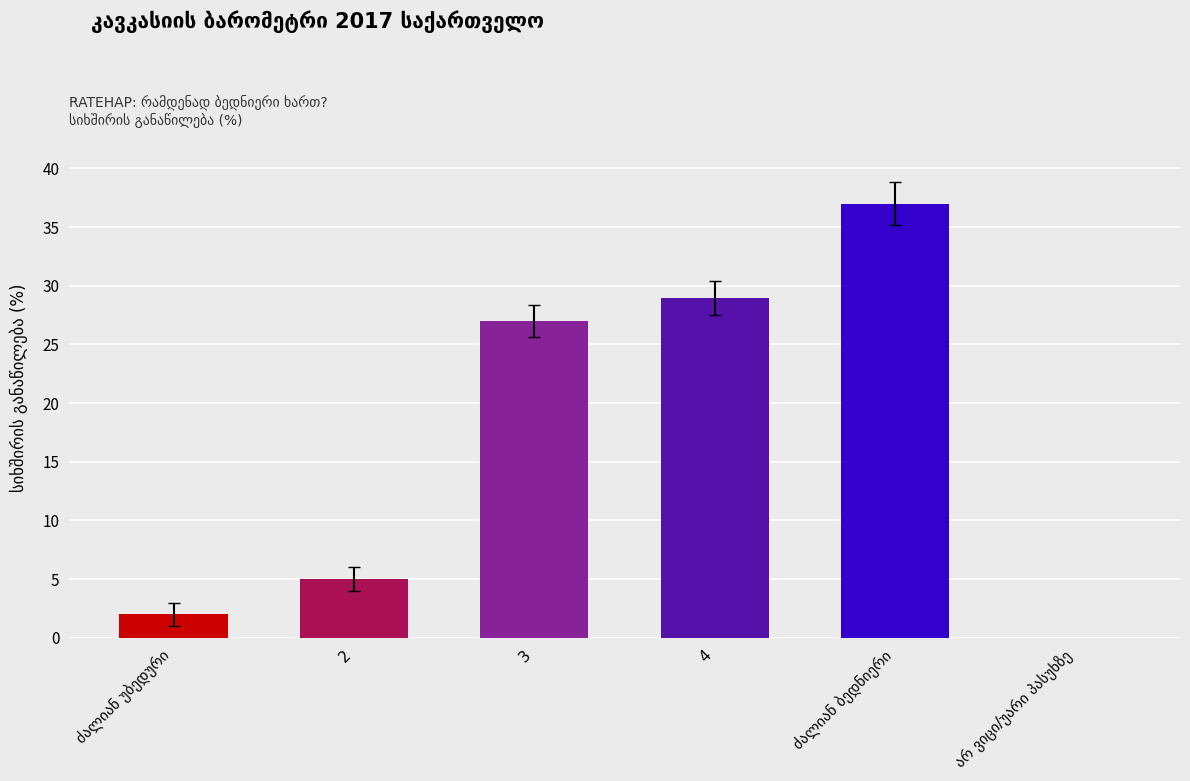

Between 4 and 3, which is larger?

4